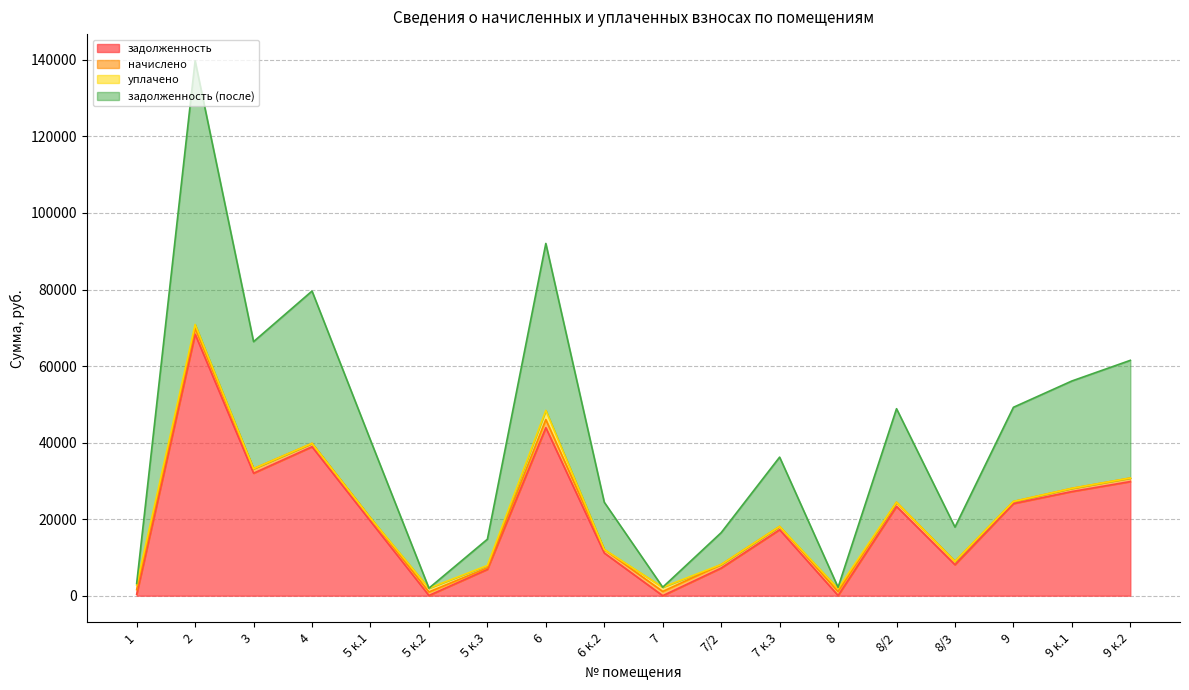

What is the highest value of the задолженность series?

68319.7